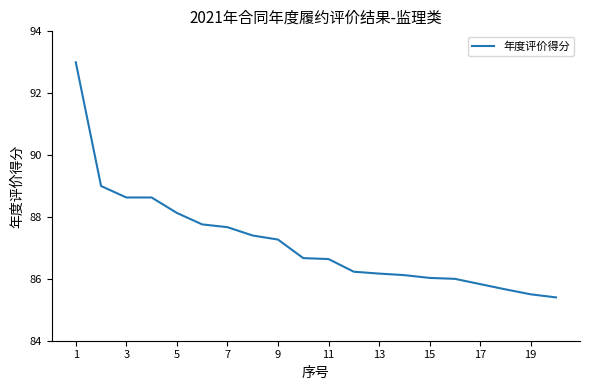

What is the maximum value shown in the chart?

93.0